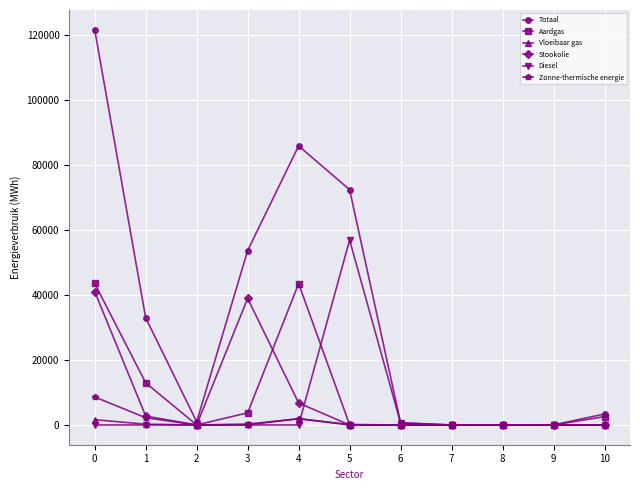

What is the greatest value displayed?

121525.9